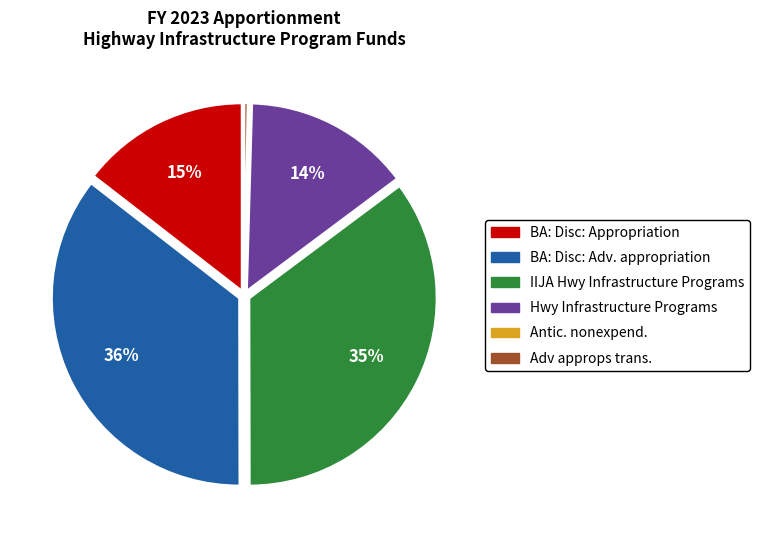

Is there any slice that represents more than half of the pie?

No